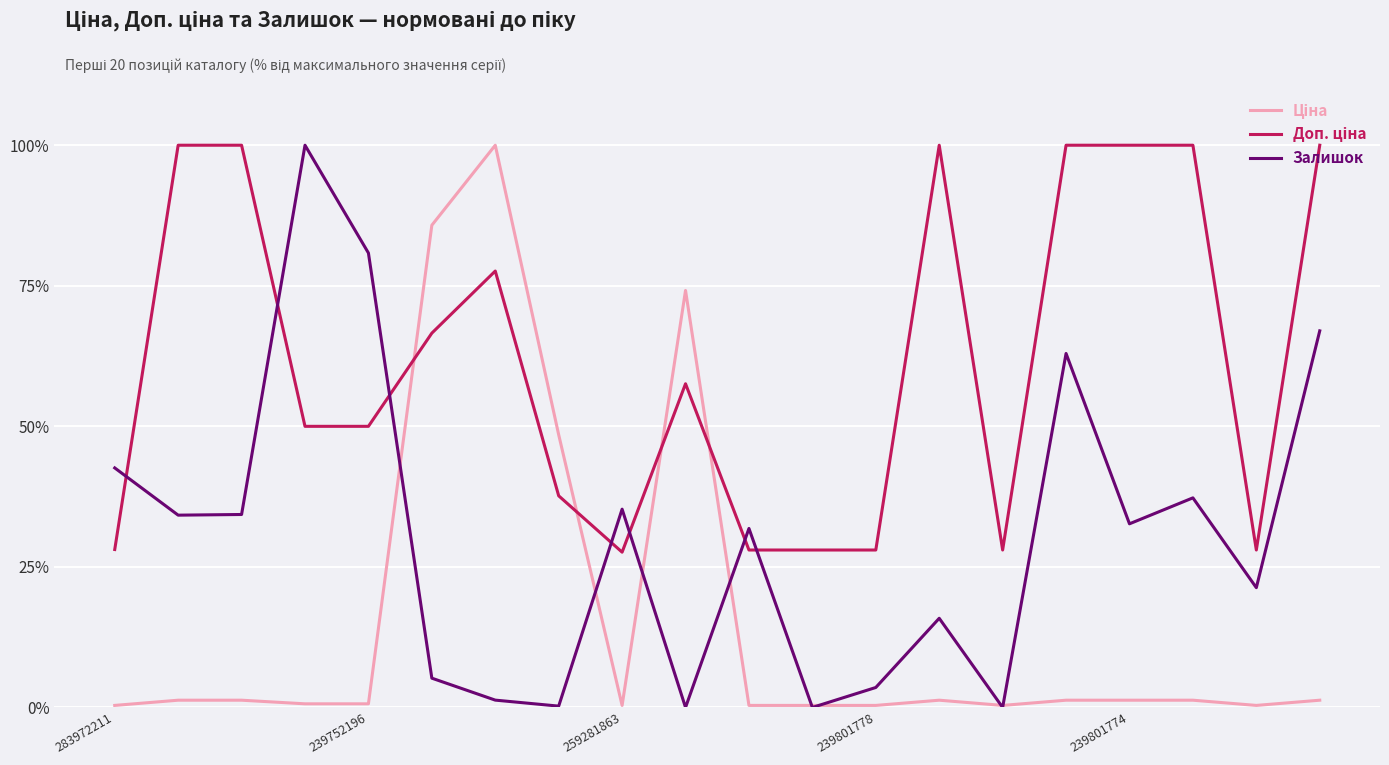

What is the highest value of the Залишок series?

100.0